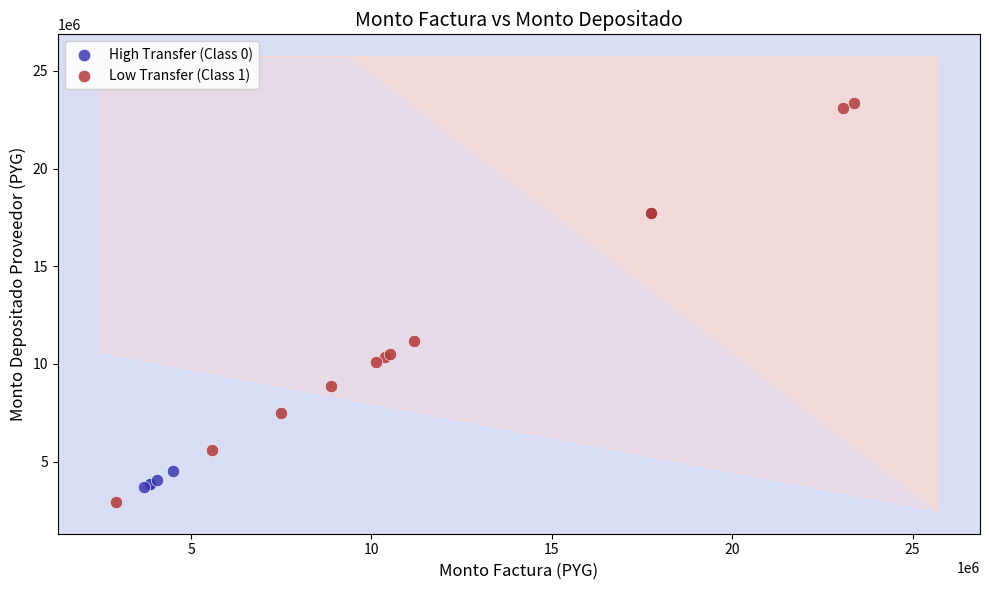

Which series reaches the maximum Y coordinate?

Low Transfer (Class 1)